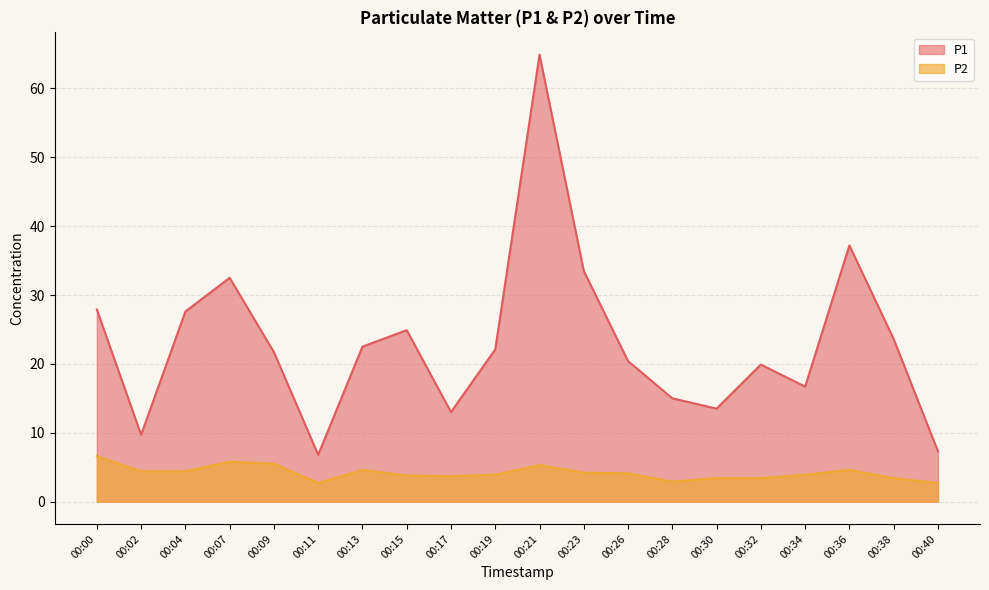

What is the value of the P2 point at the 3rd from the left?

4.4